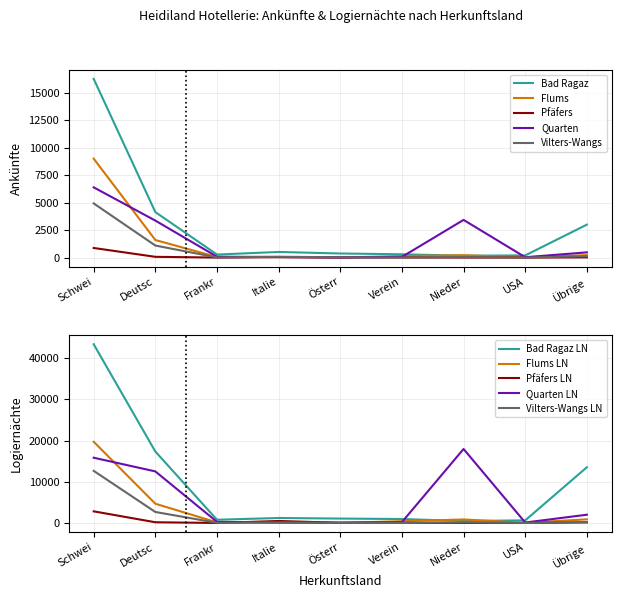

The Bad Ragaz series shows 1121 at Deutsc. True or false?

False